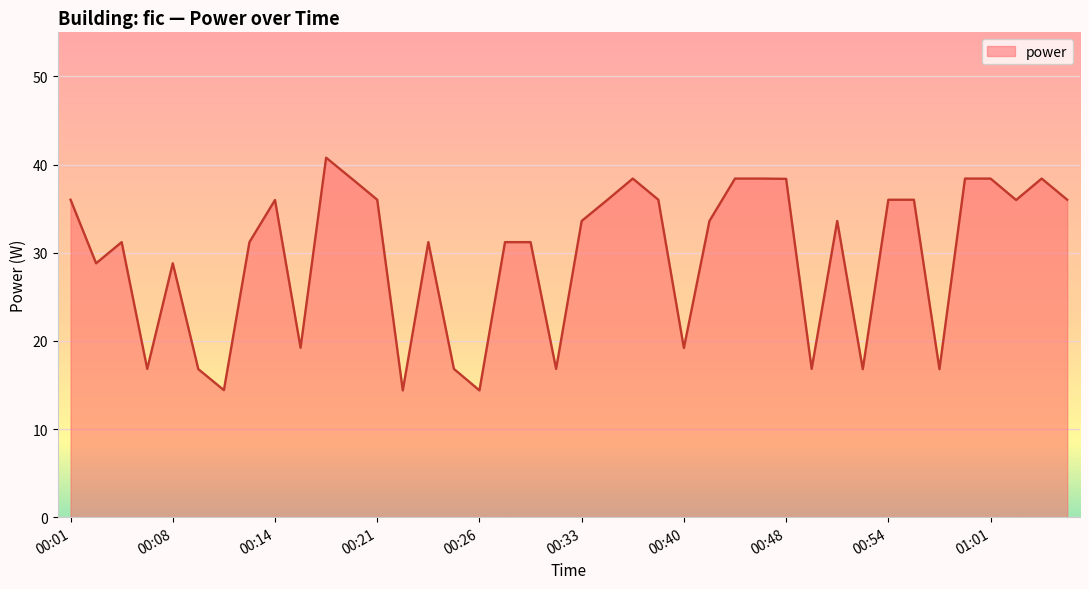

What is the difference between the maximum and minimum values?

26.4